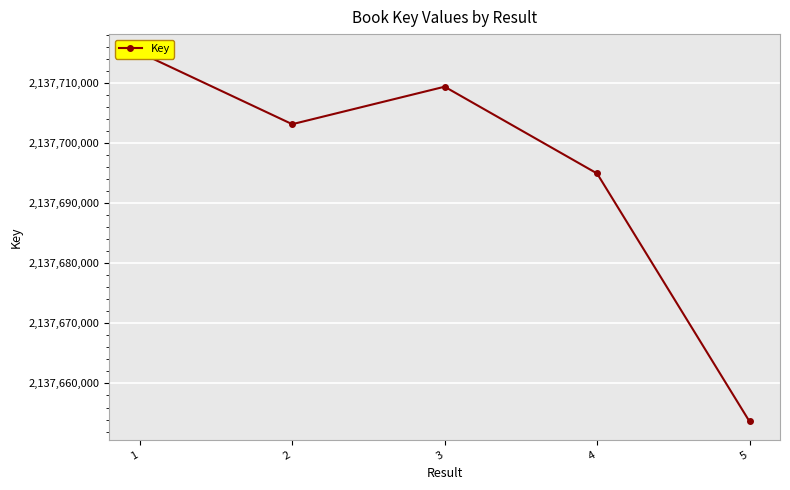

What is the minimum value shown in the chart?

2137653673